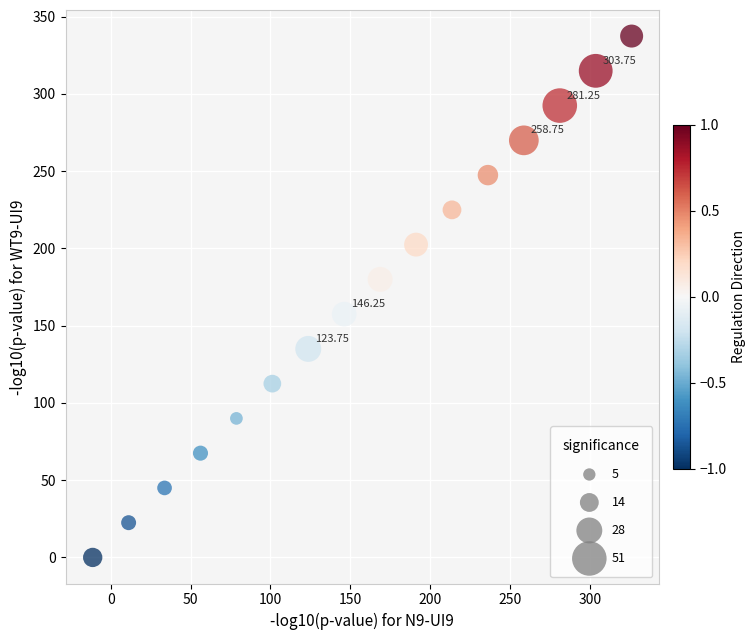

What is the range of Y values (max minus min)?

337.5